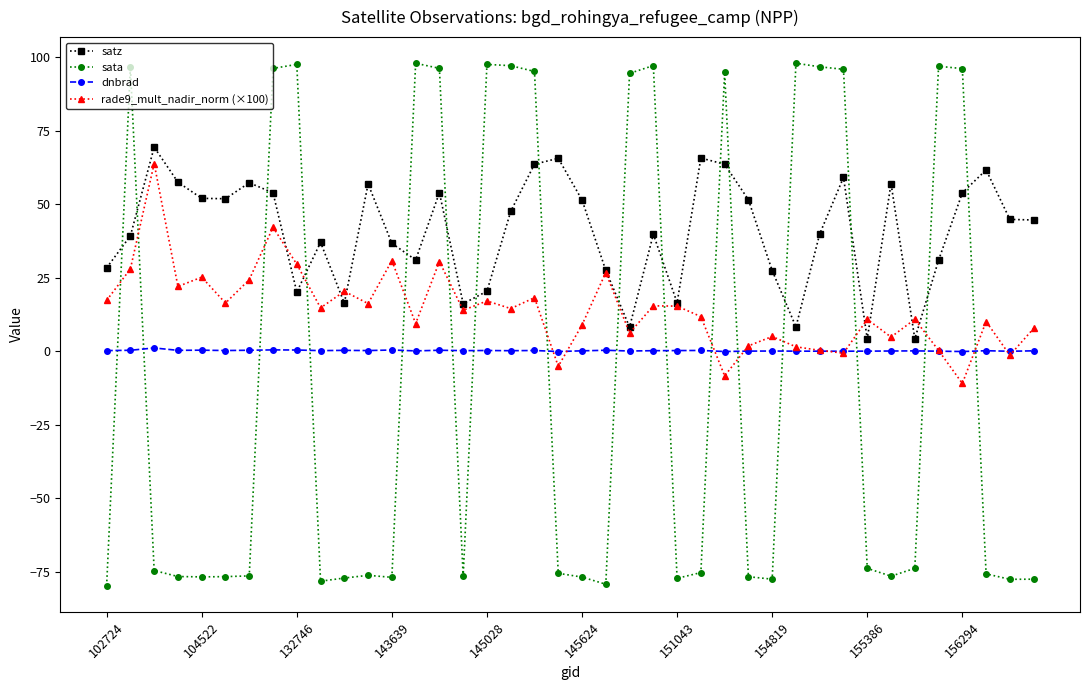

What is the difference between the maximum and second lowest values in the dnbrad series?

1.2